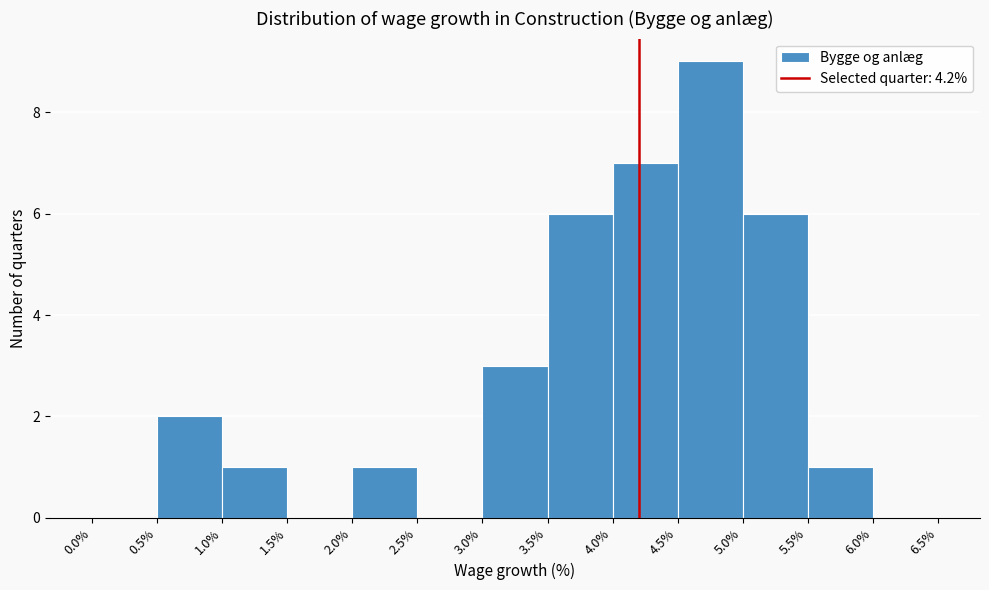

Reading left to right, transcribe this chart: for each bar, give the range it covers on the x-axis and its height. The values are not printed on the chart, so give them approximately, as read against the axis.

0.0% to 0.5%: 0
0.5% to 1.0%: 2
1.0% to 1.5%: 1
1.5% to 2.0%: 0
2.0% to 2.5%: 1
2.5% to 3.0%: 0
3.0% to 3.5%: 3
3.5% to 4.0%: 6
4.0% to 4.5%: 7
4.5% to 5.0%: 9
5.0% to 5.5%: 6
5.5% to 6.0%: 1
6.0% to 6.5%: 0